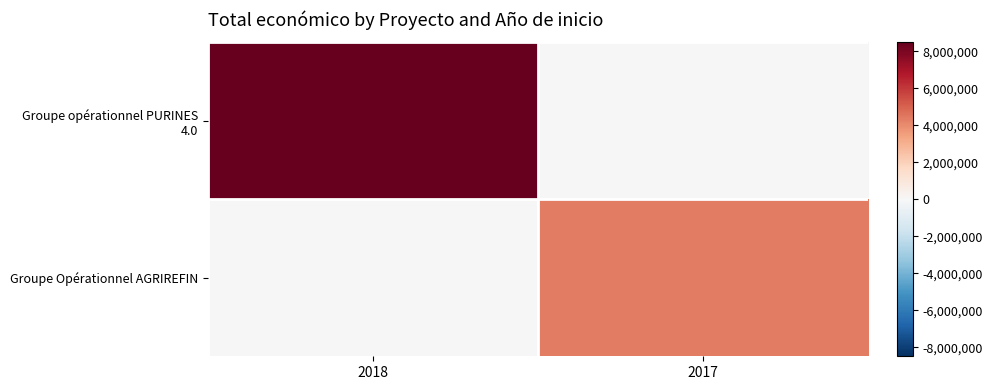

Count the number of data series in this chart.

2